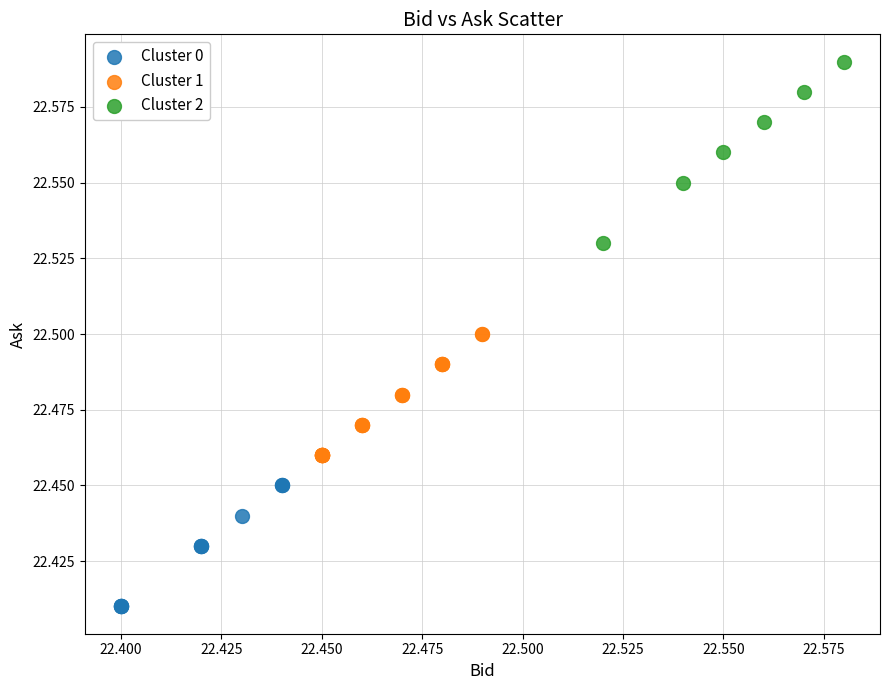

Which series has the largest Y range (max minus min)?

Cluster 2